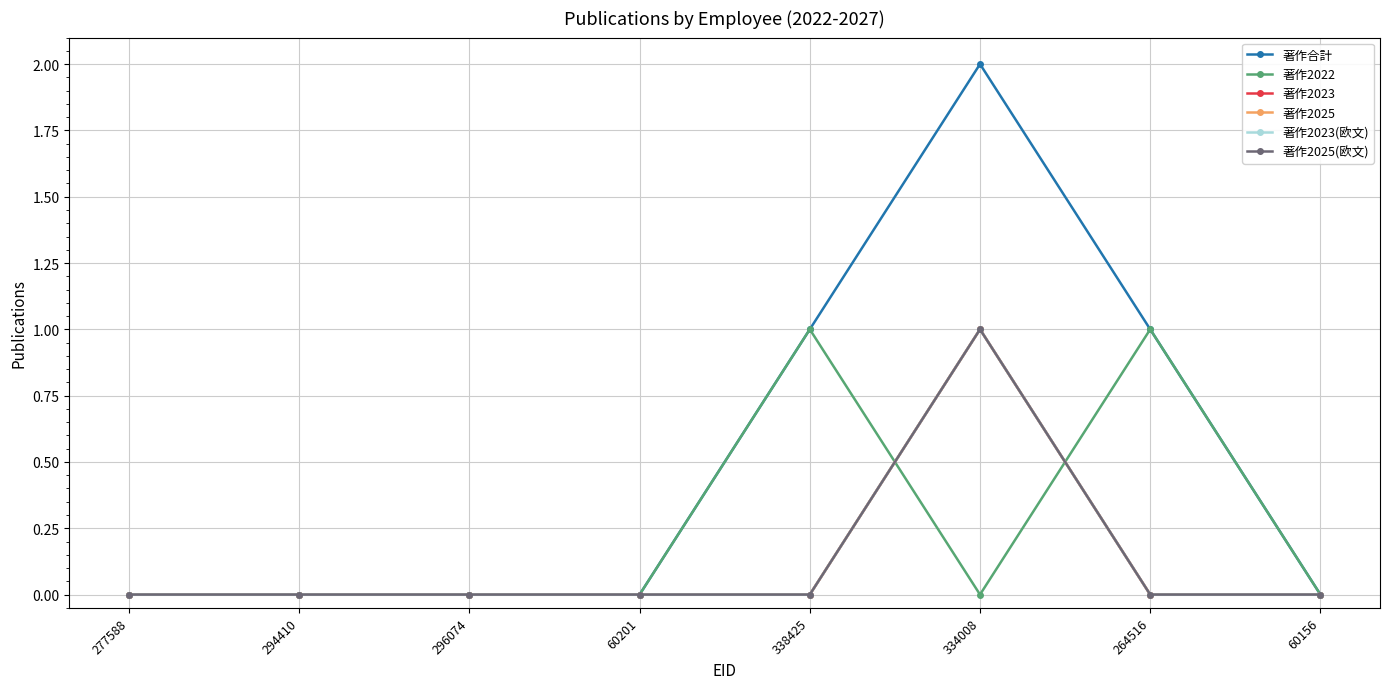

How many times do 著作2023 and 著作2022 cross each other?

2